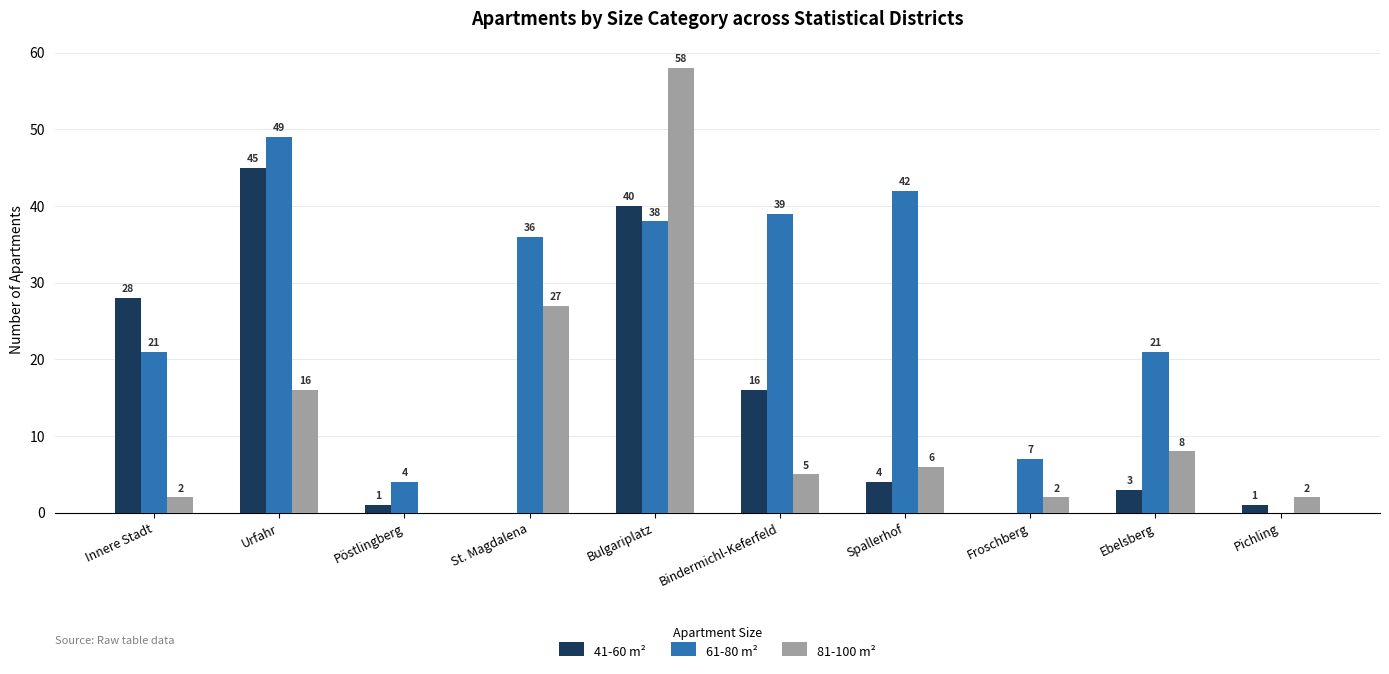

Count the number of data series in this chart.

3